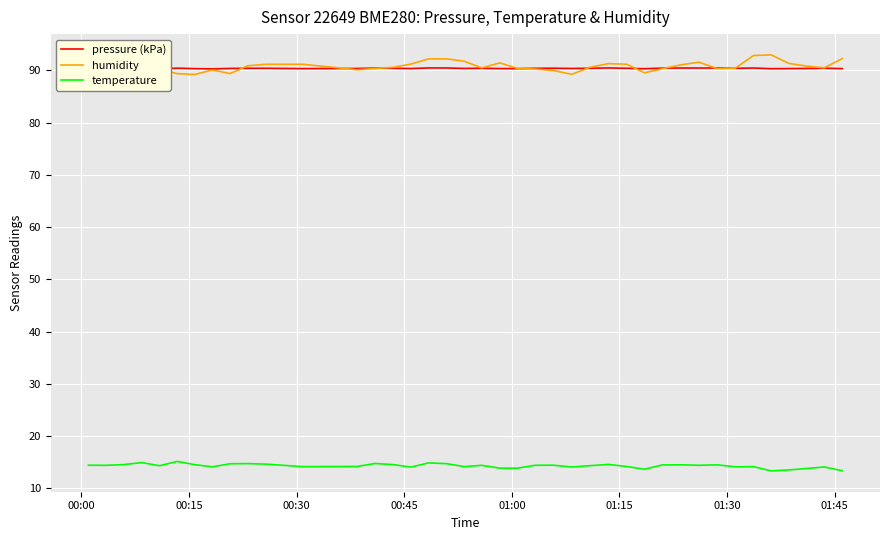

Which series has the largest range (max minus min)?

humidity